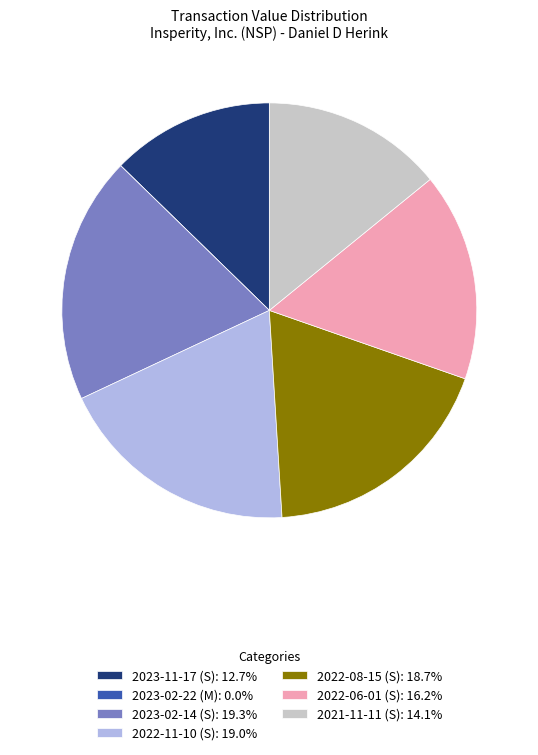

Combined, do 2023-02-14 (S): 19.3% and 2022-06-01 (S): 16.2% account for over 50%?

No